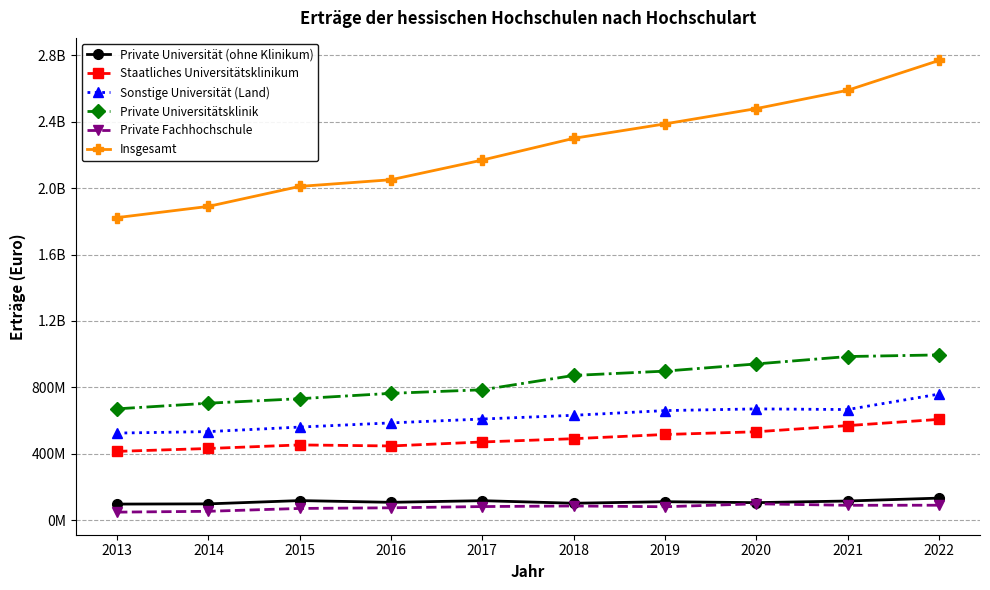

What is the total value across all series at 2018?

4484848386